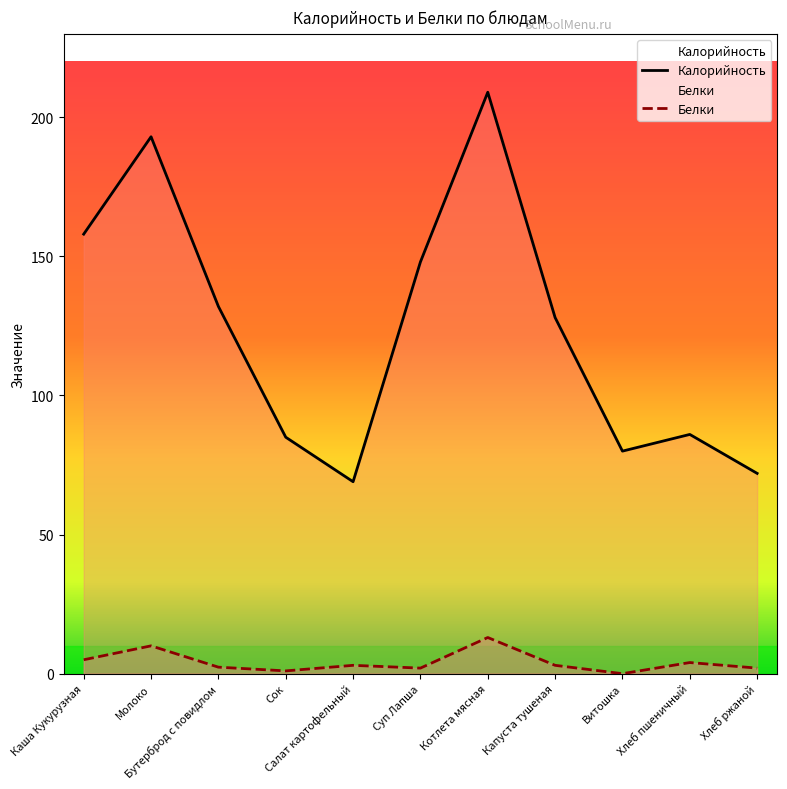

Is it true that Белки equals 1.3 at Салат картофельный?

False